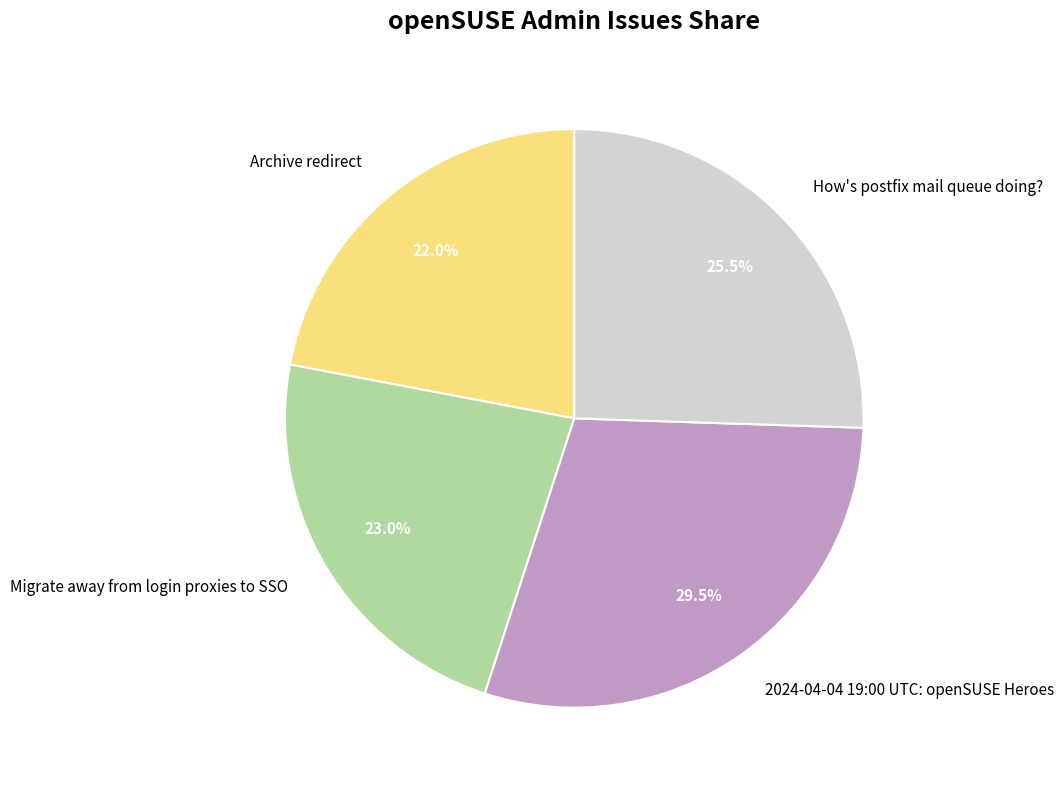

Does Archive redirect account for over 50% of the chart?

No